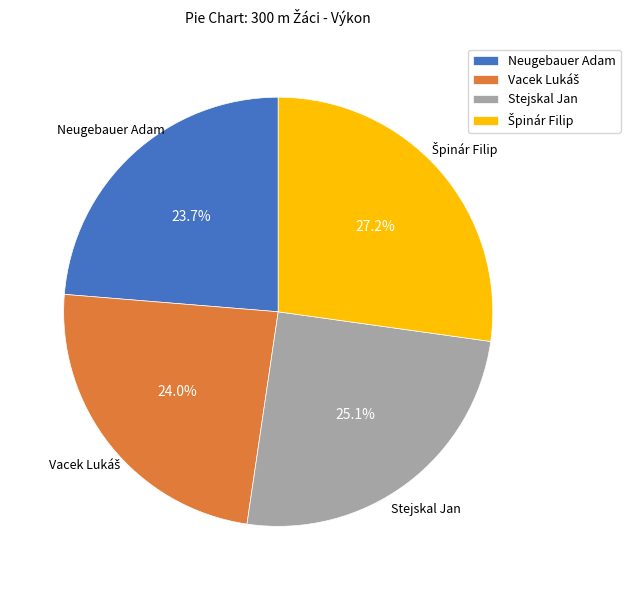

What percentage do Neugebauer Adam and Stejskal Jan together represent?

48.8%